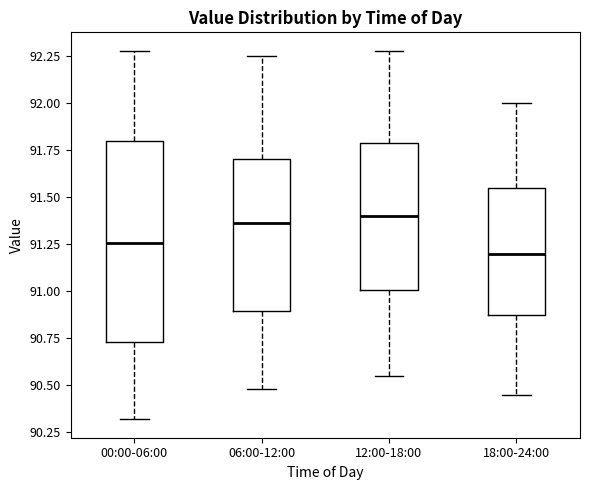

Comparing the boxes themselves (not the whiskers), which one is the tallest?

00:00-06:00